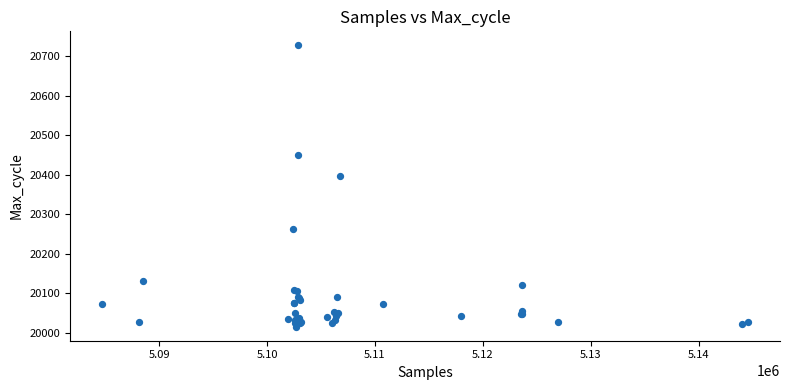

What Y value in the scatter plot is closest to 20371?

20397